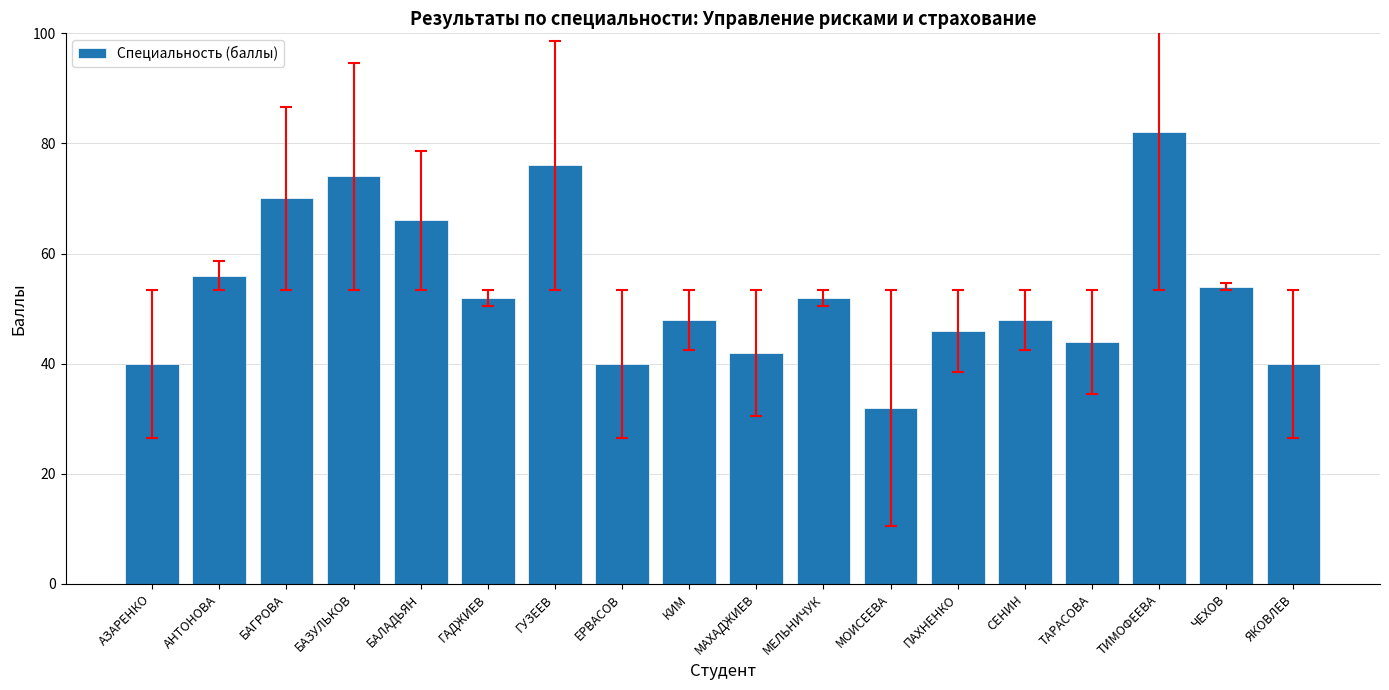

How many data points are less than 52?

9